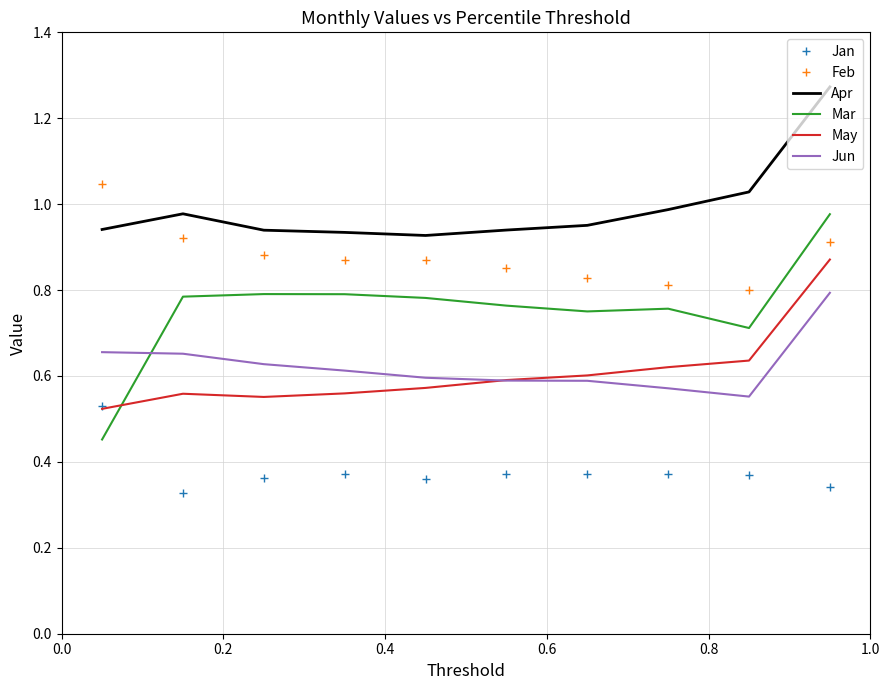

Which series has the largest total across all categories?

Apr